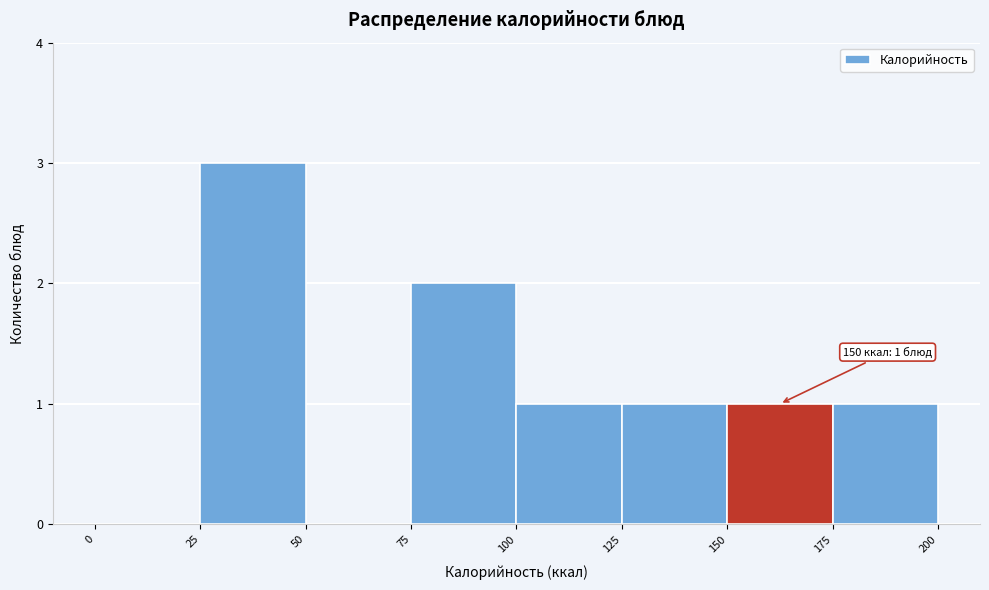

Which range on the x-axis has the tallest bar?

25 to 50